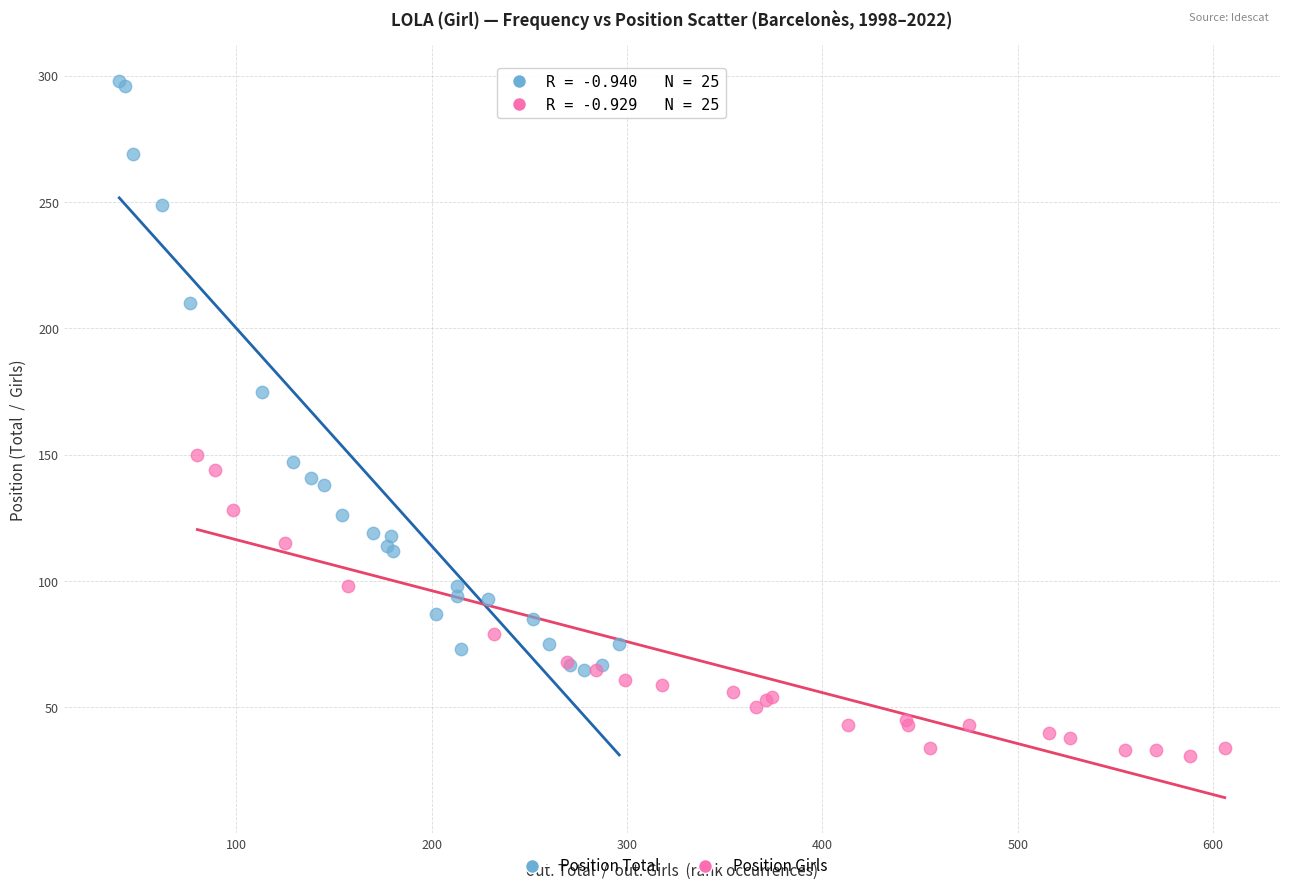

Which series reaches the maximum Y coordinate?

Position Total